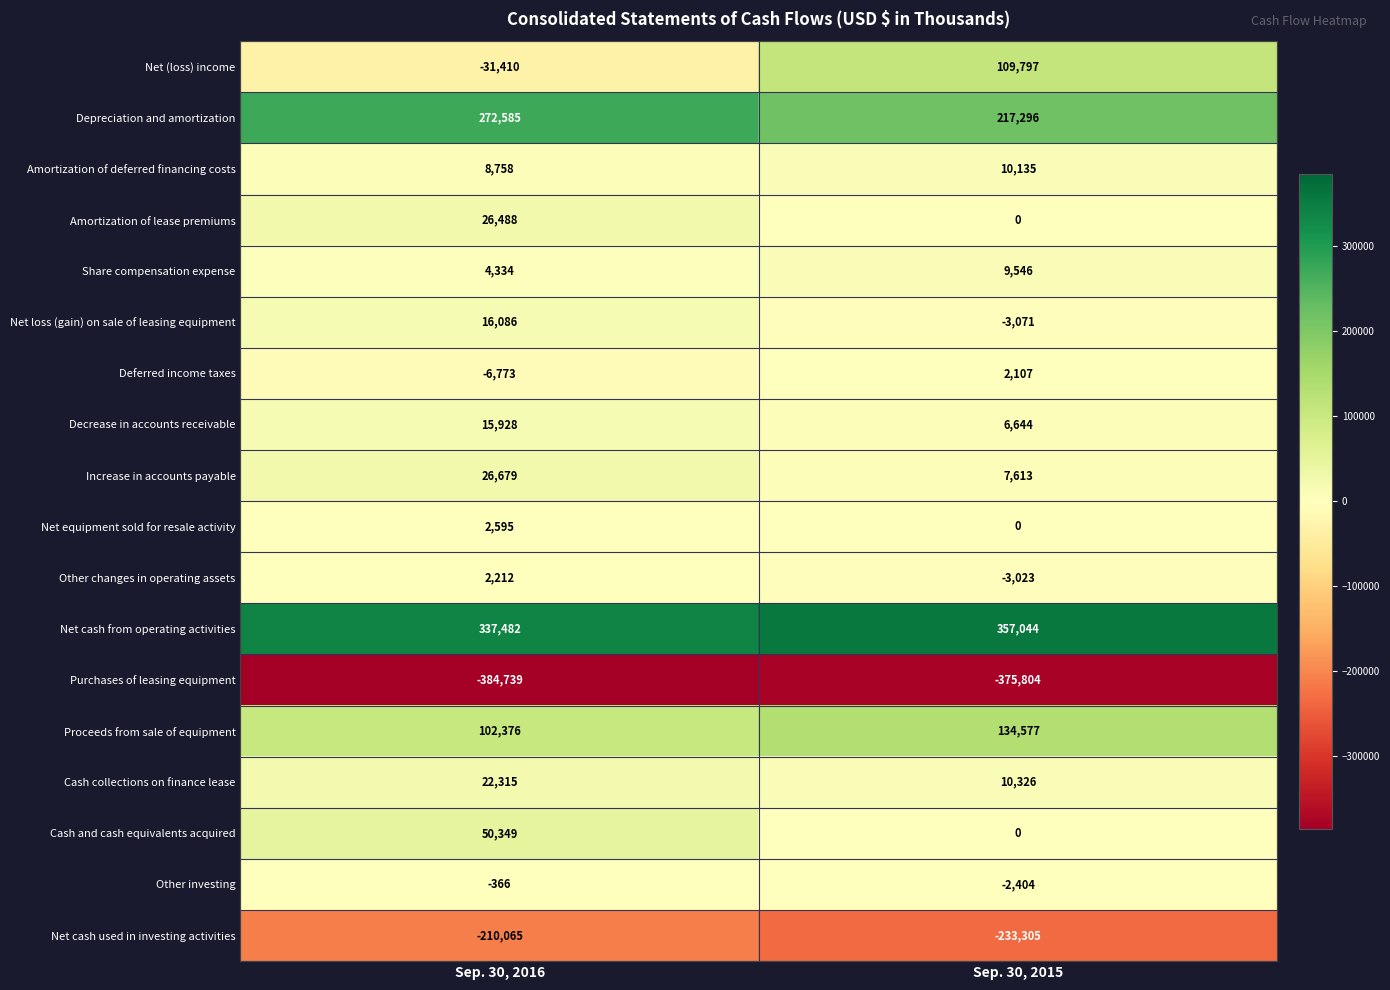

Where is Other investing nearest to the value -1385?

Sep. 30, 2016